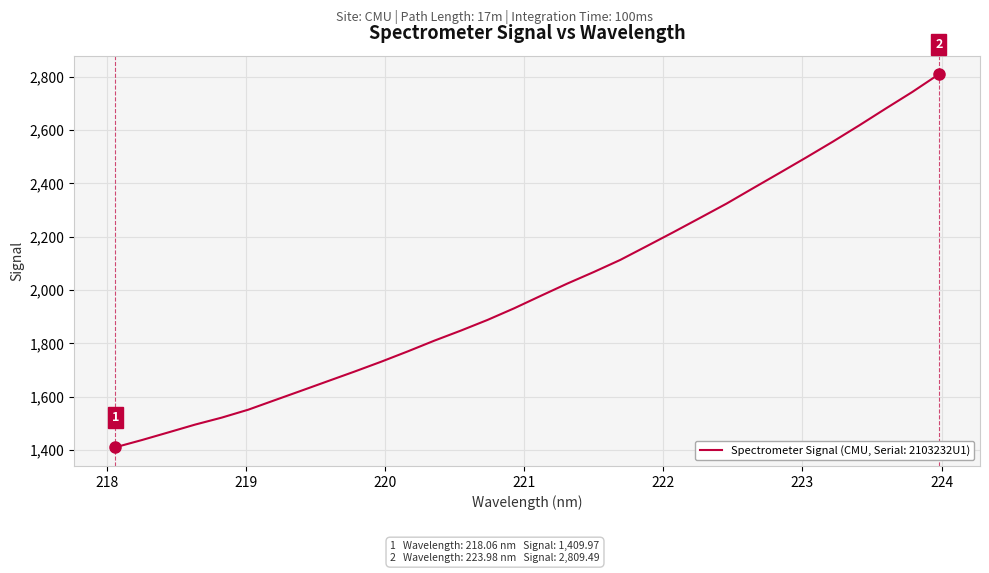

What is the greatest value displayed?

2809.5